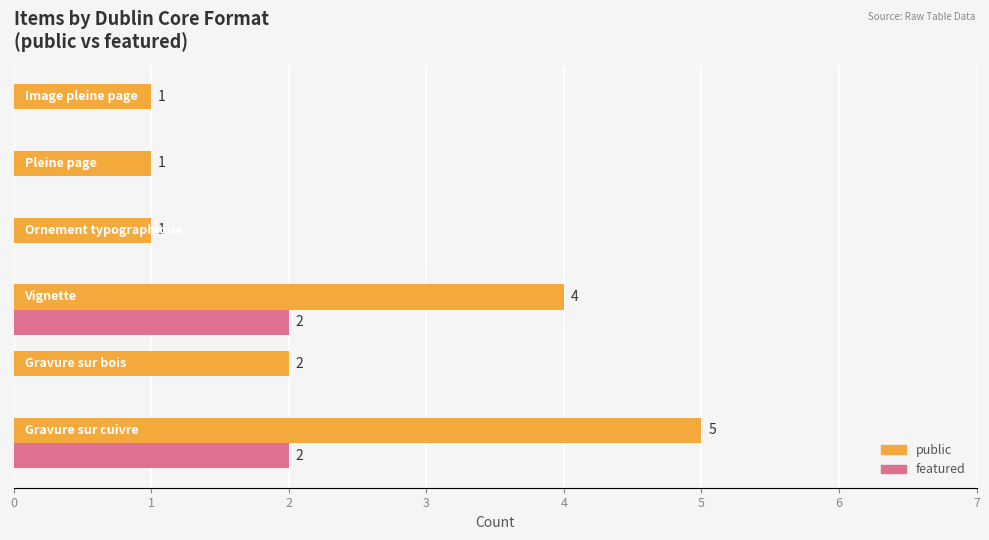

Which series has the largest total across all categories?

public